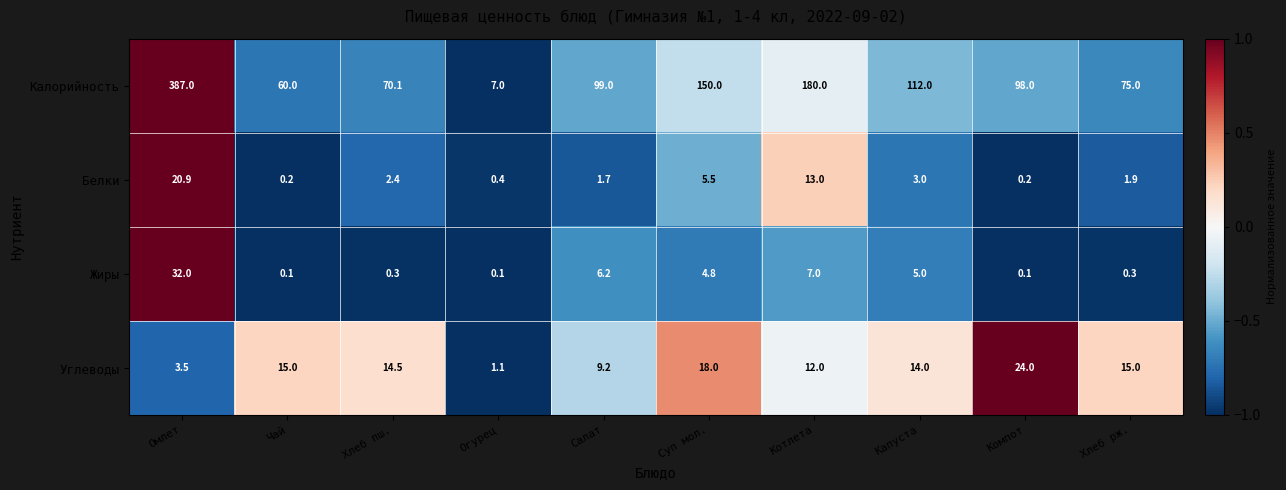

What is the difference between the Углеводы values at Хлеб пш. and Огурец?

13.4